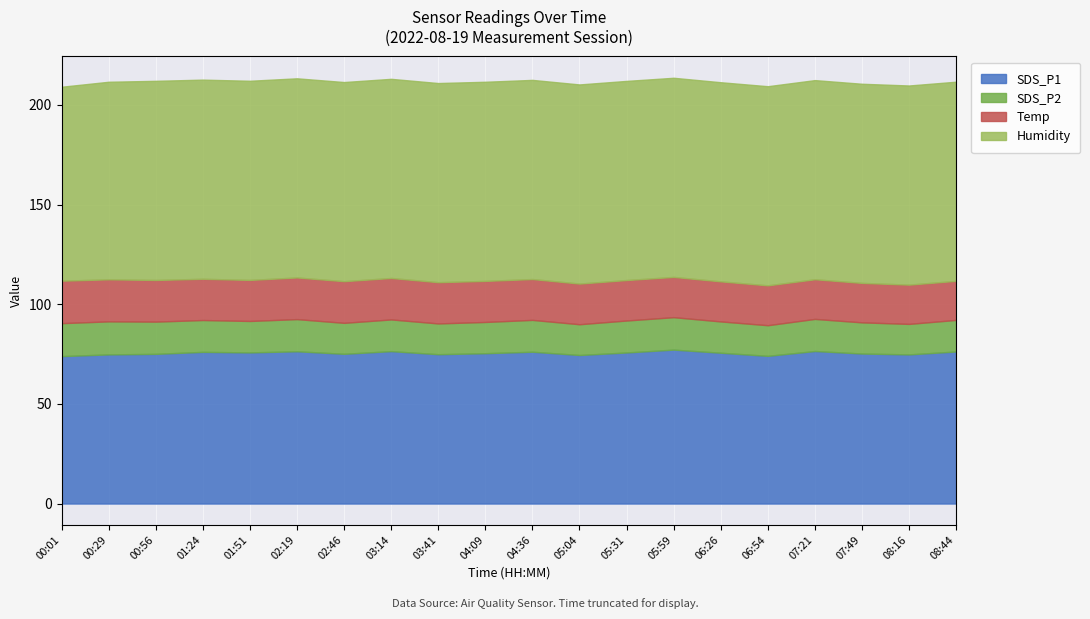

List the labels in order of Humidity value, smallest first.

00:01, 00:29, 00:56, 01:24, 01:51, 02:19, 02:46, 03:14, 03:41, 04:09, 04:36, 05:04, 05:31, 05:59, 06:26, 06:54, 07:21, 07:49, 08:16, 08:44